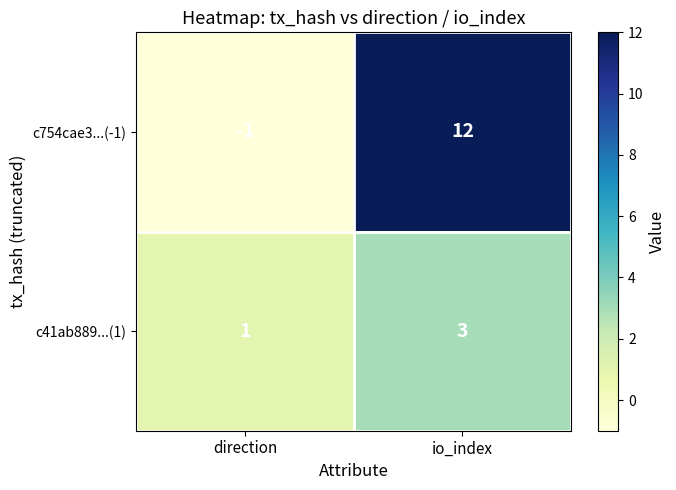

Is it true that c41ab889...(1) equals 2 at direction?

False